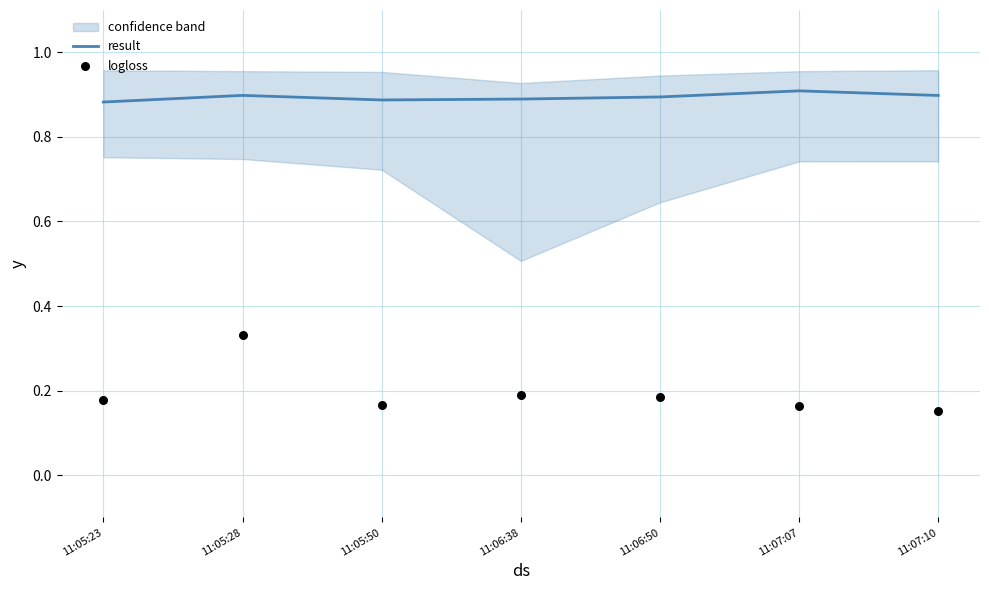

Is the value of logloss at 11:06:38 greater than the value of result at 11:05:23?

No